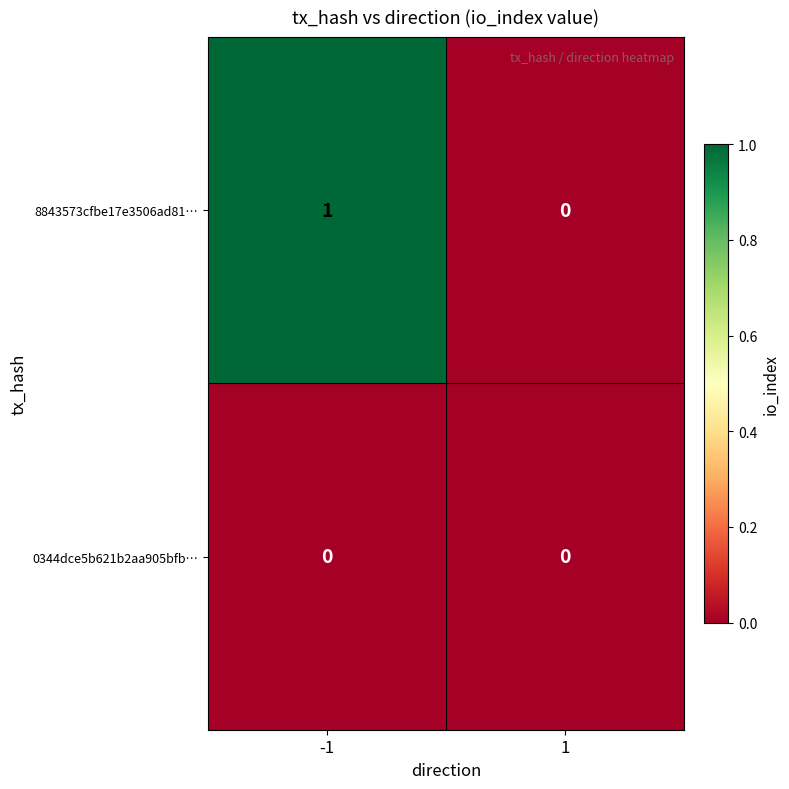

Which series has the largest total across all categories?

8843573cfbe17e3506ad81…